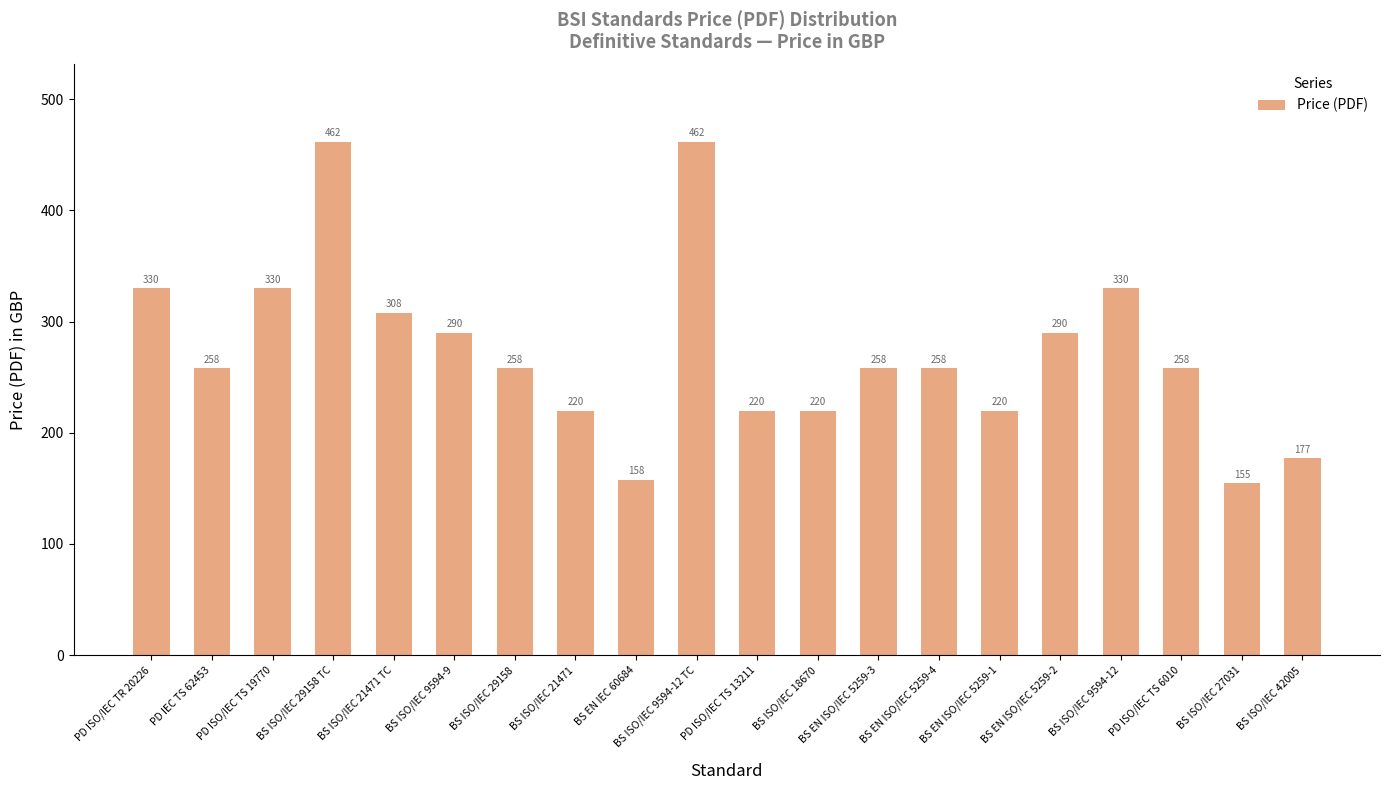

Does the chart contain stacked bars?

No